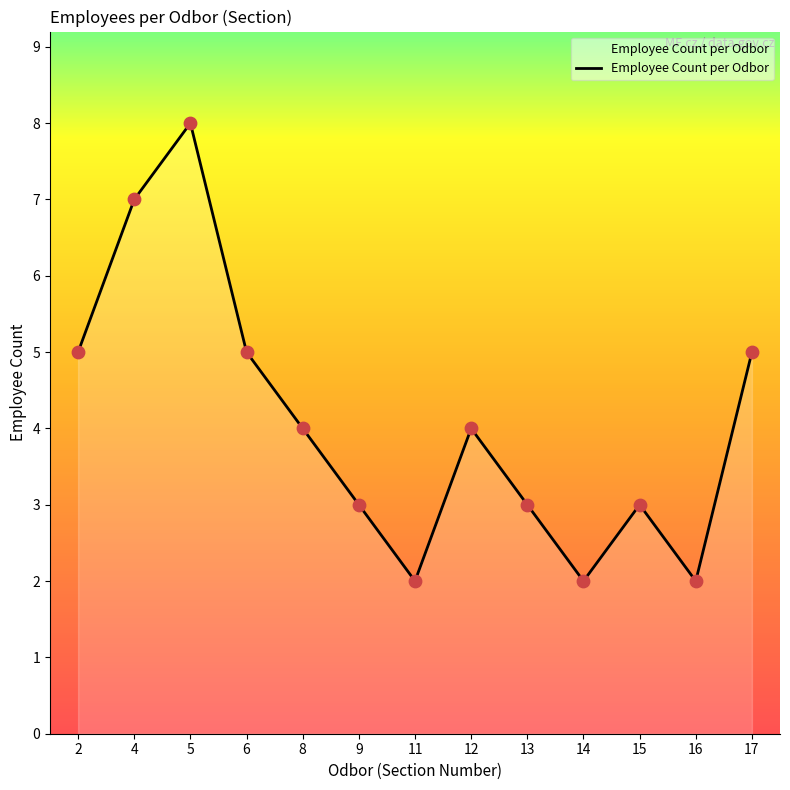

What is the change in value from 4 to 13?

-4